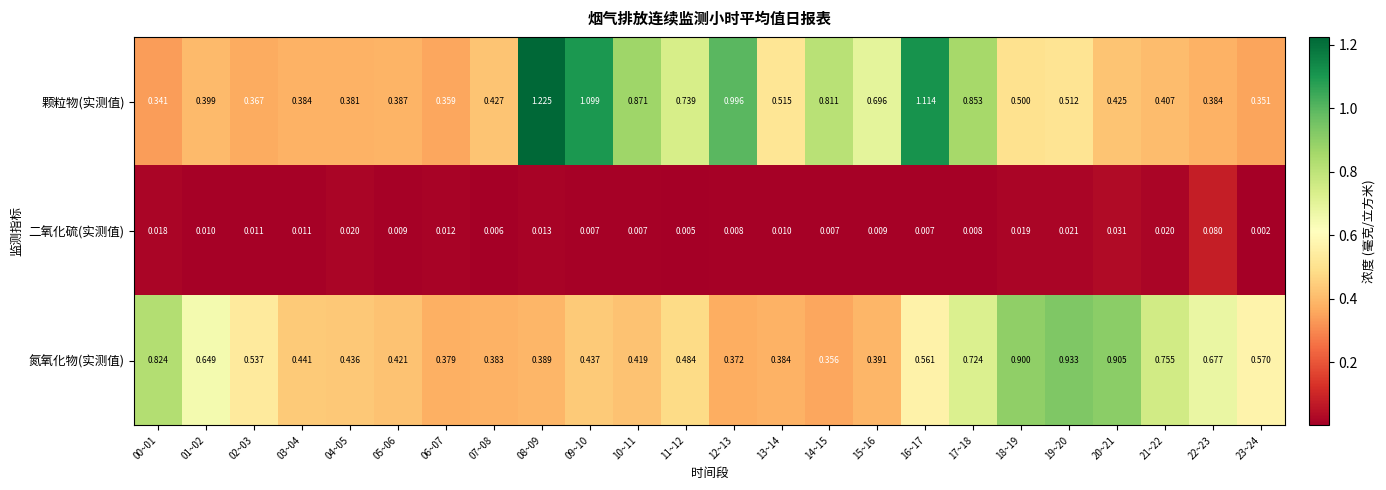

Between 03~04 and 04~05, which series saw the biggest shift?

二氧化硫(实测值)